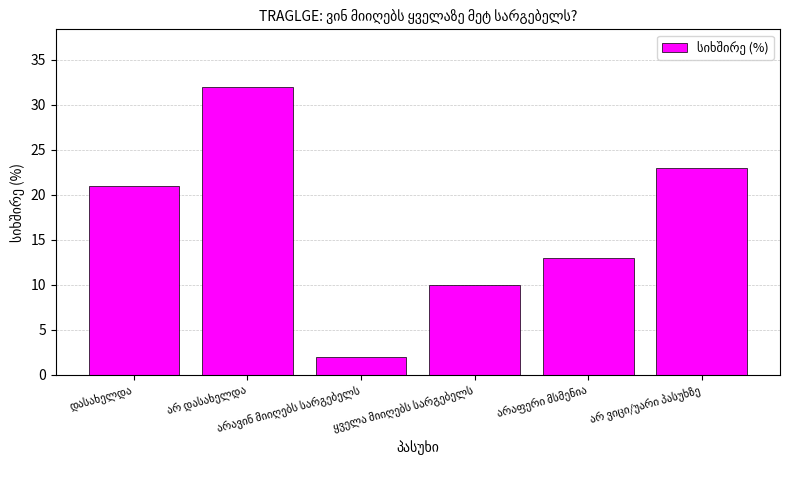

What is the value of the 6th bar from the left?

23